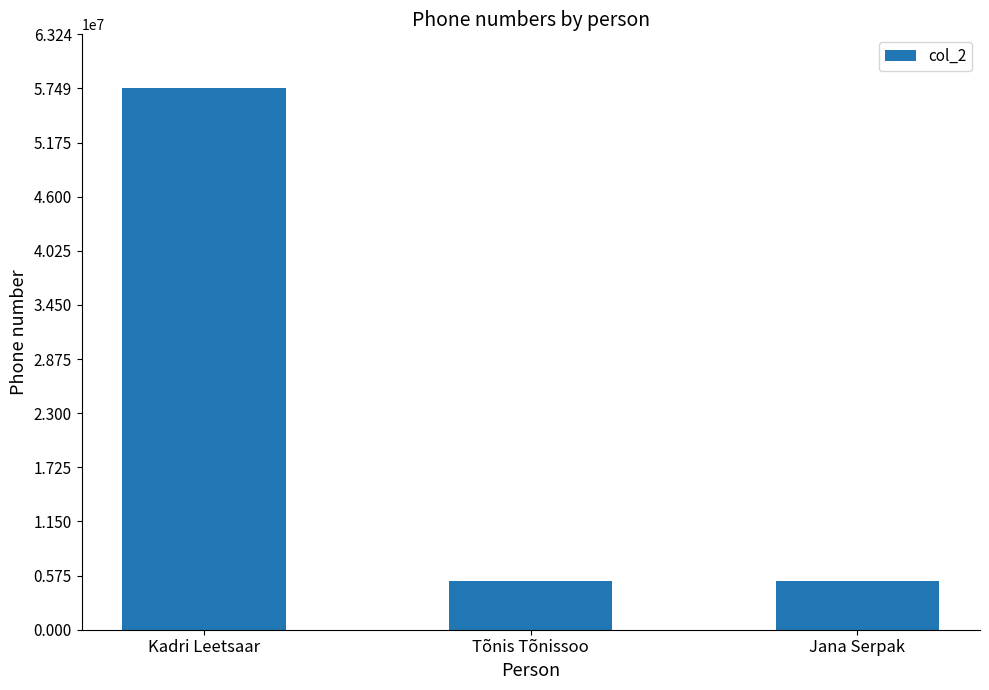

What is the sum of all values?

67920937